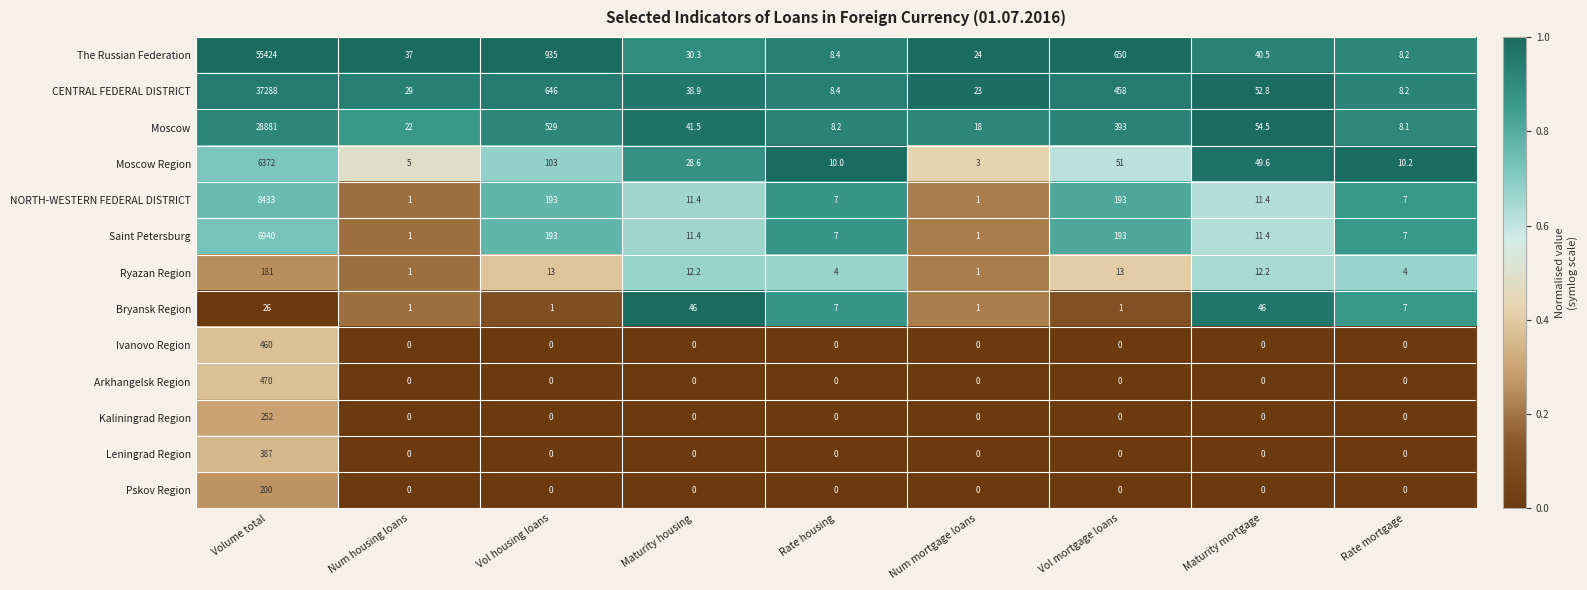

At which label does Moscow first exceed 41?

Volume total